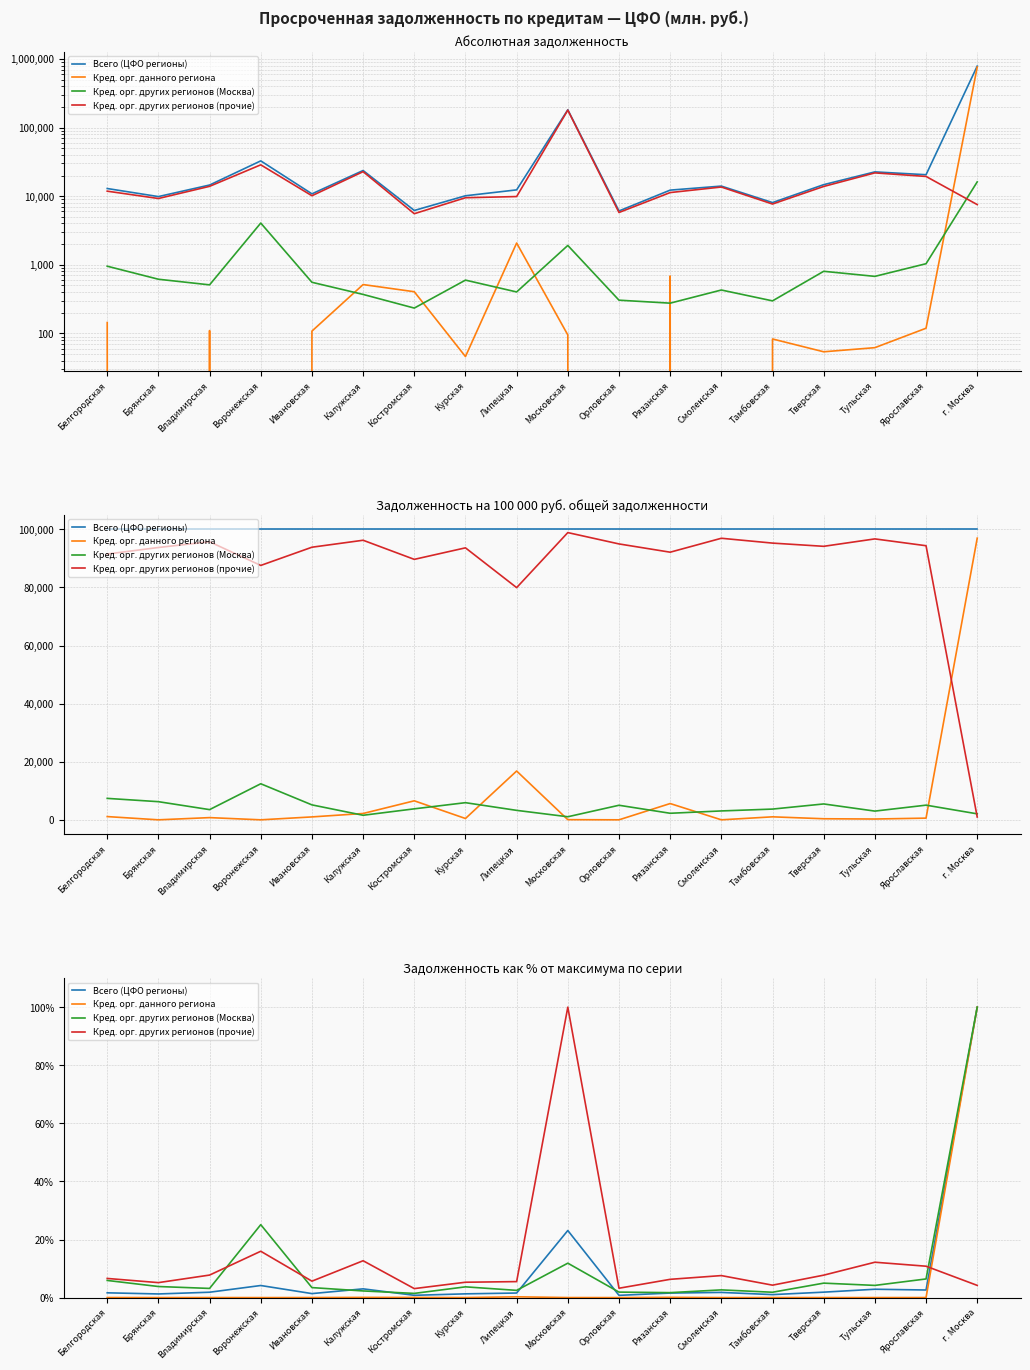

What is the average value of the Всего (ЦФО регионы) series?

8.5